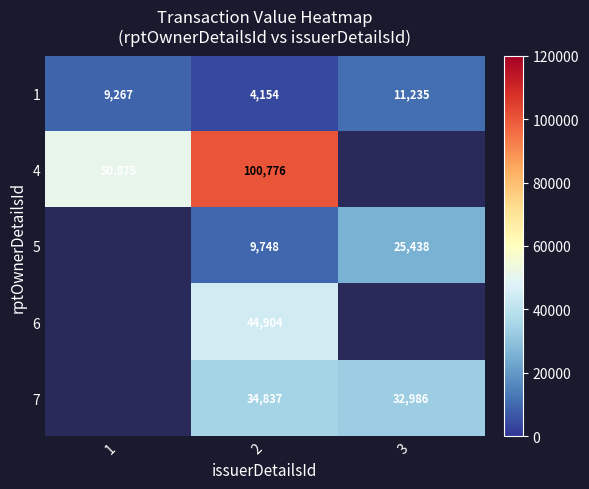

What is the highest value of the 1 series?

11235.0